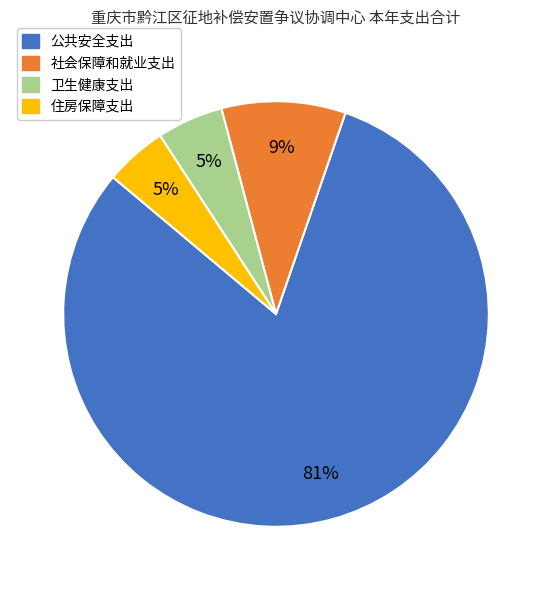

Is it true that 卫生健康支出 is 5% of the pie?

True